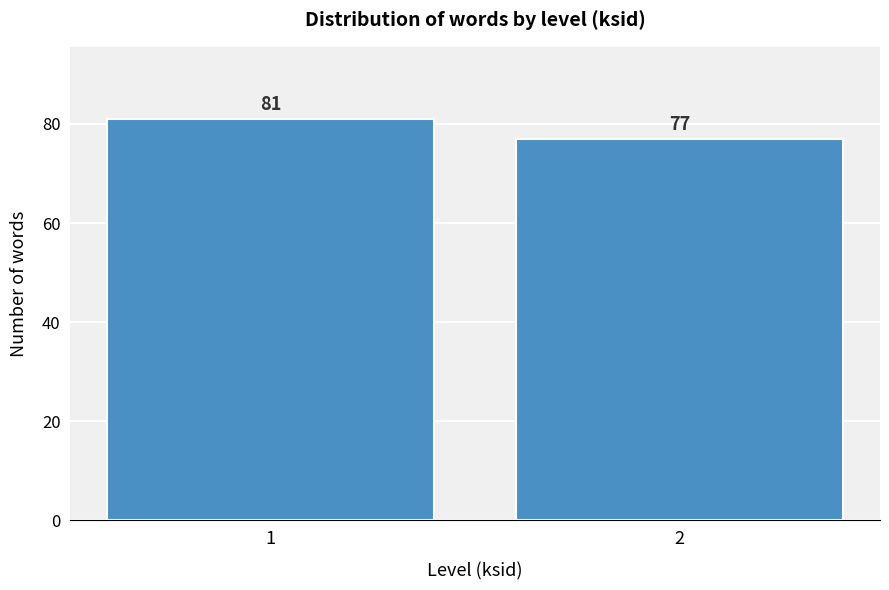

Reading right to left, what are all the values shown in this chart?

2=77	1=81